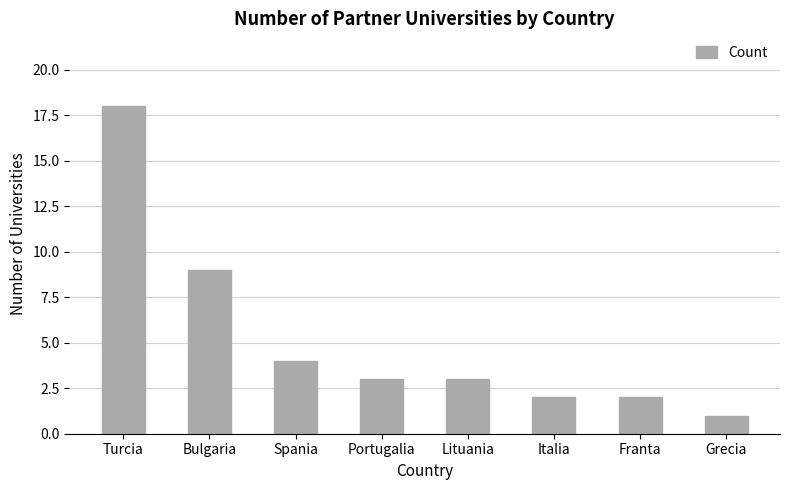

Is it true that the value at Portugalia is 3?

True